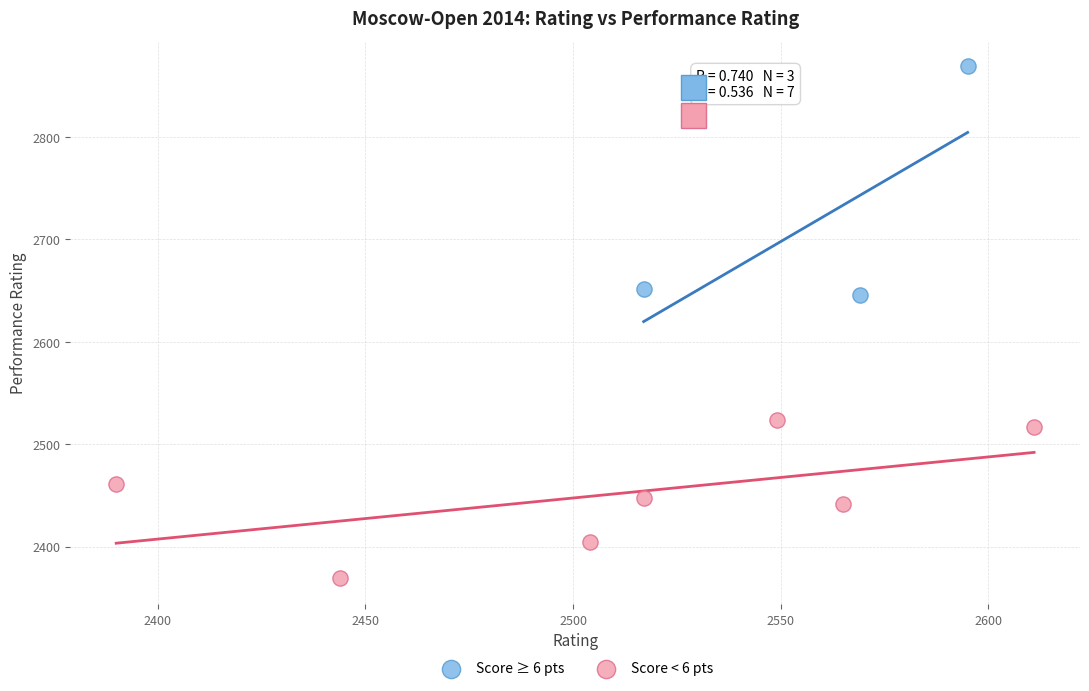

Which series contains the highest Y value?

Score ≥ 6 pts